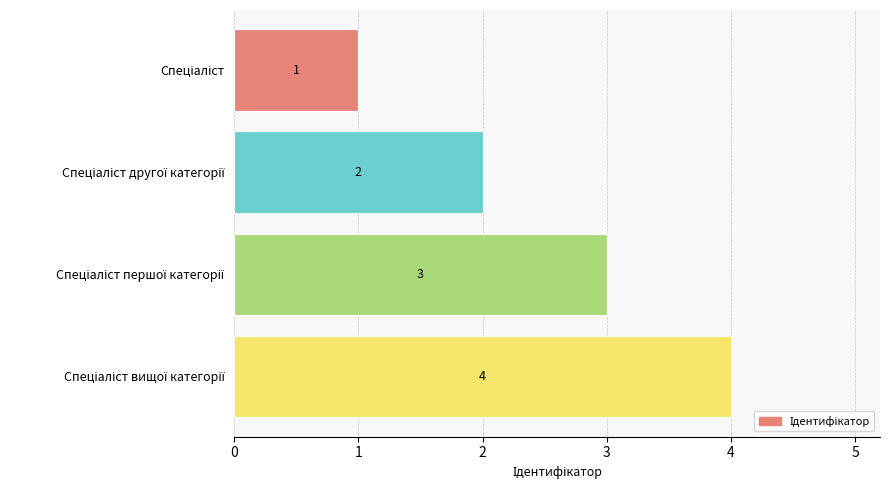

Count the values in the range 2 to 4.

3